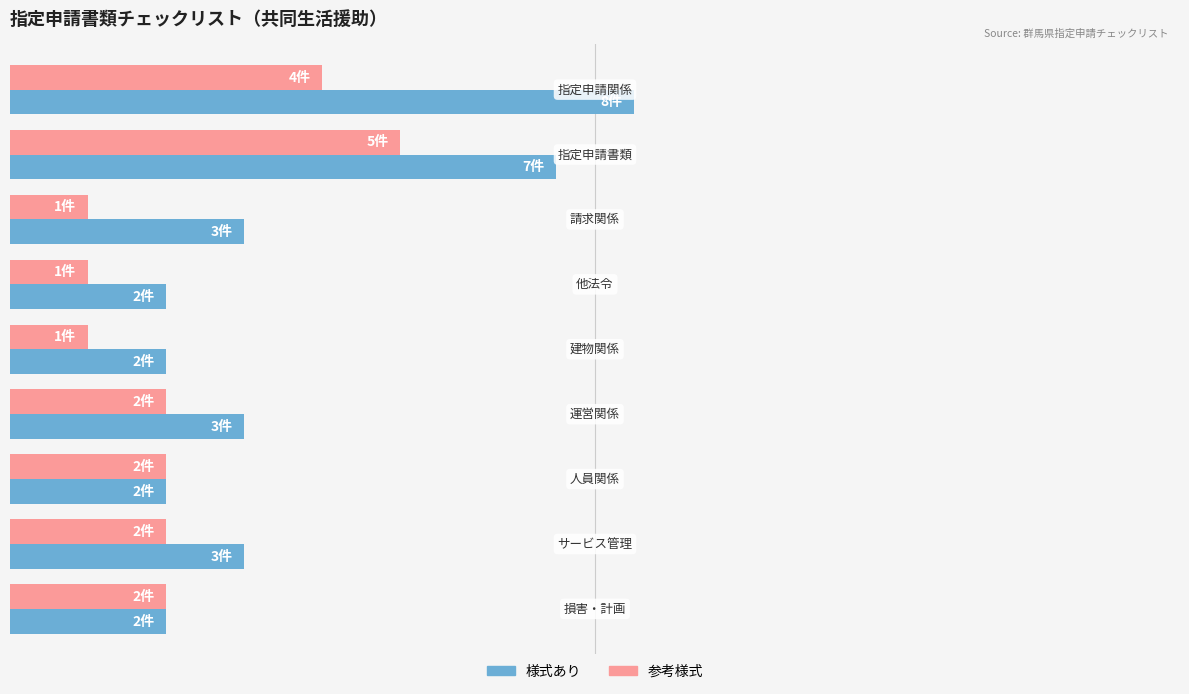

What are all the series names shown in the legend?

様式あり, 参考様式